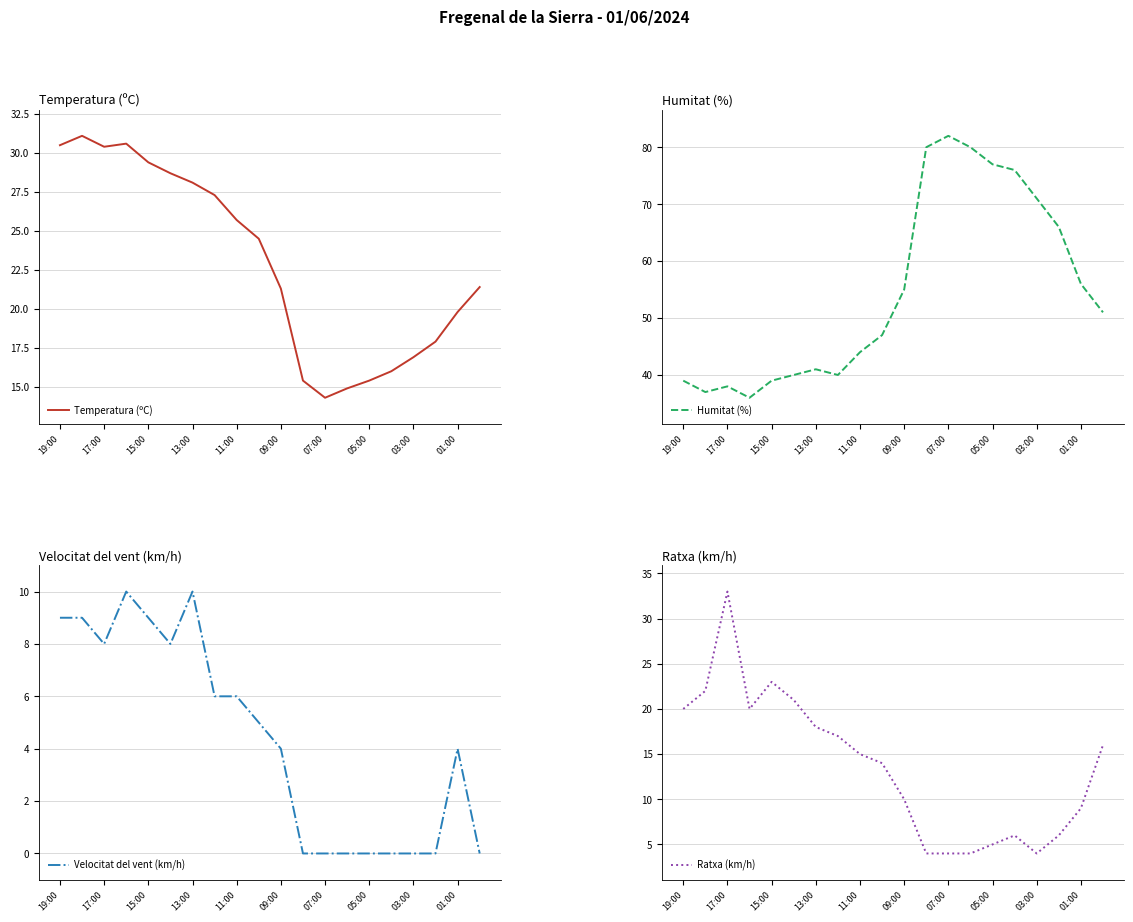

True or false: Temperatura (ºC) has more than 0 points higher than both neighbors.

True